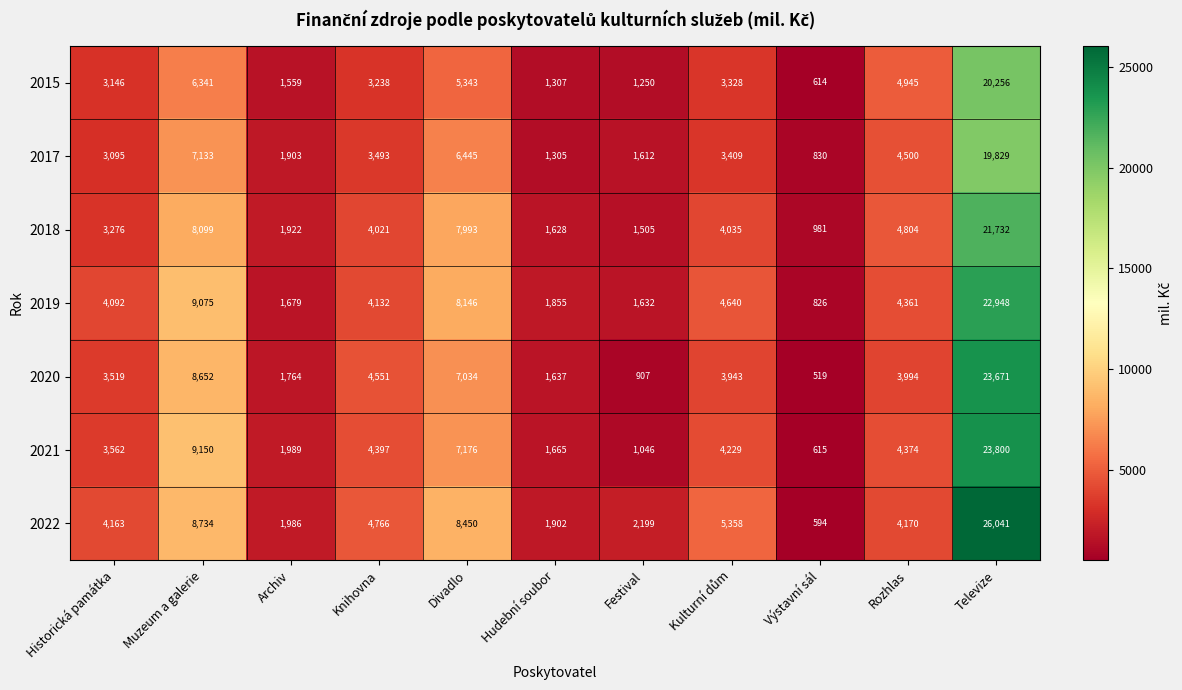

Is it true that 2021 equals 1989 at Archiv?

True